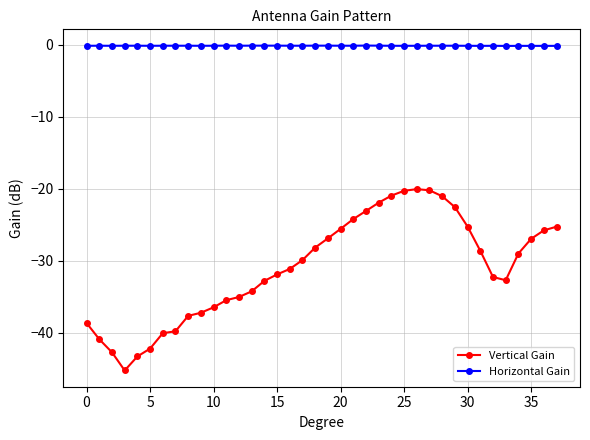

Which series has the largest total across all categories?

Horizontal Gain